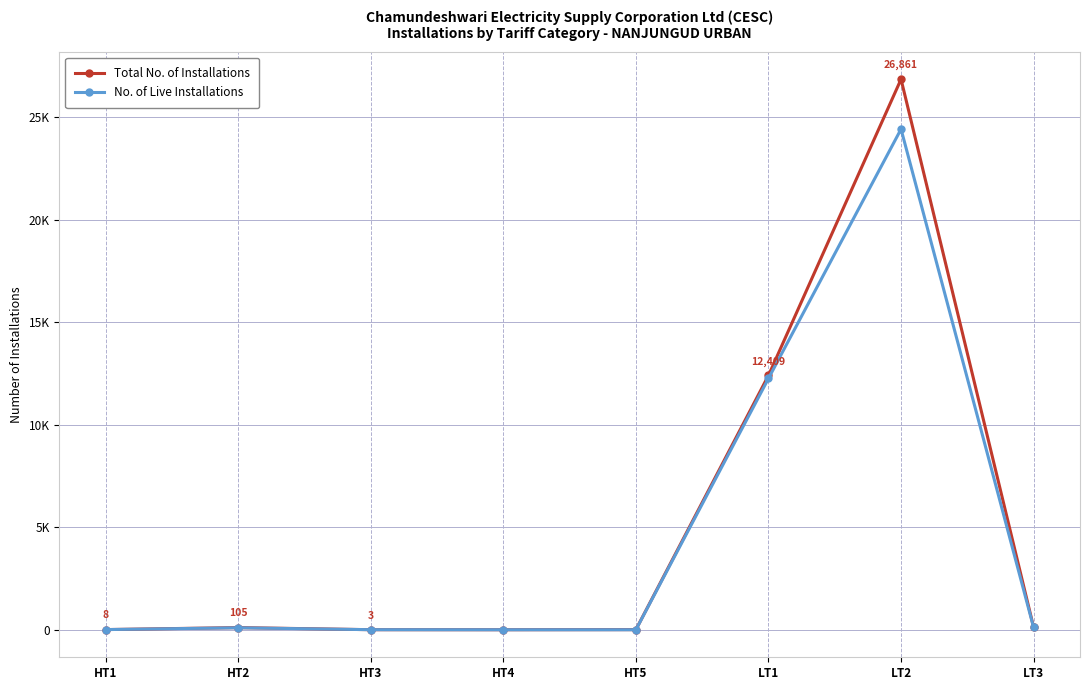

Which series has the largest total across all categories?

Total No. of Installations